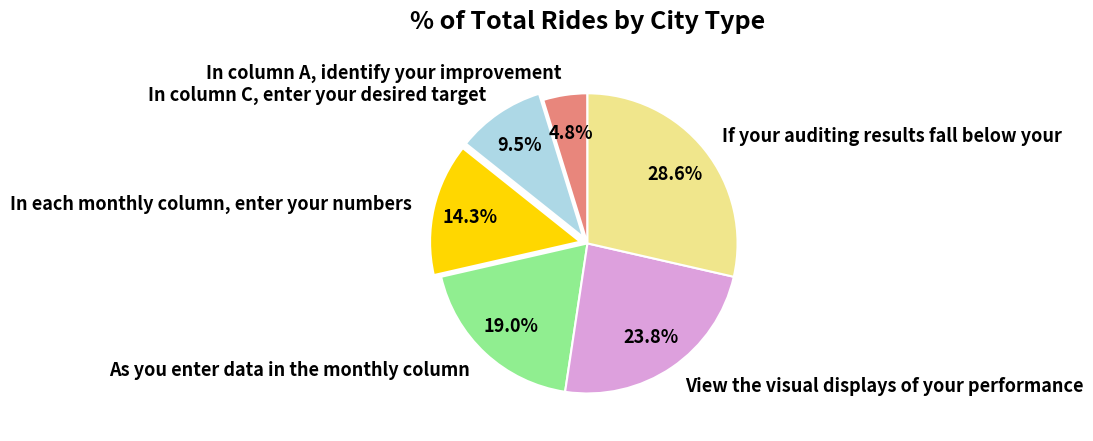

How many segments does this pie chart have?

6